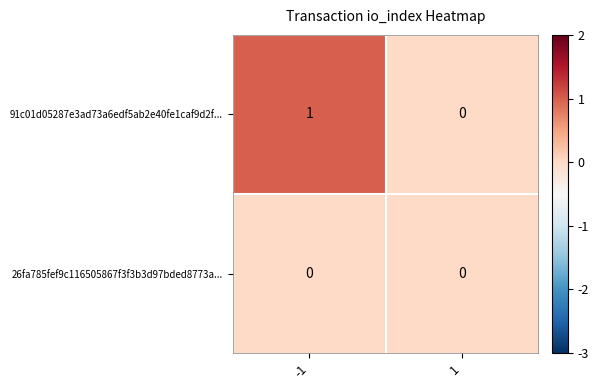

List the series in order of their overall mean, lowest first.

26fa785fef9c116505867f3f3b3d97bded8773a..., 91c01d05287e3ad73a6edf5ab2e40fe1caf9d2f...